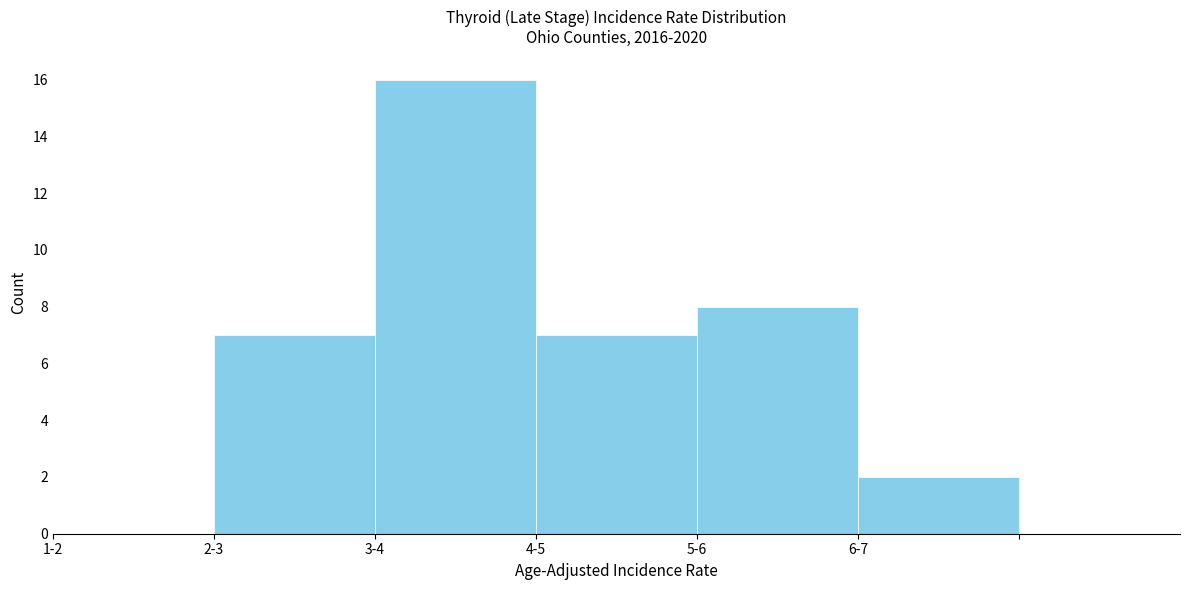

Reading left to right, transcribe all the data shown in this chart.

1-2=0	2-3=7	3-4=16	4-5=7	5-6=8	6-7=2